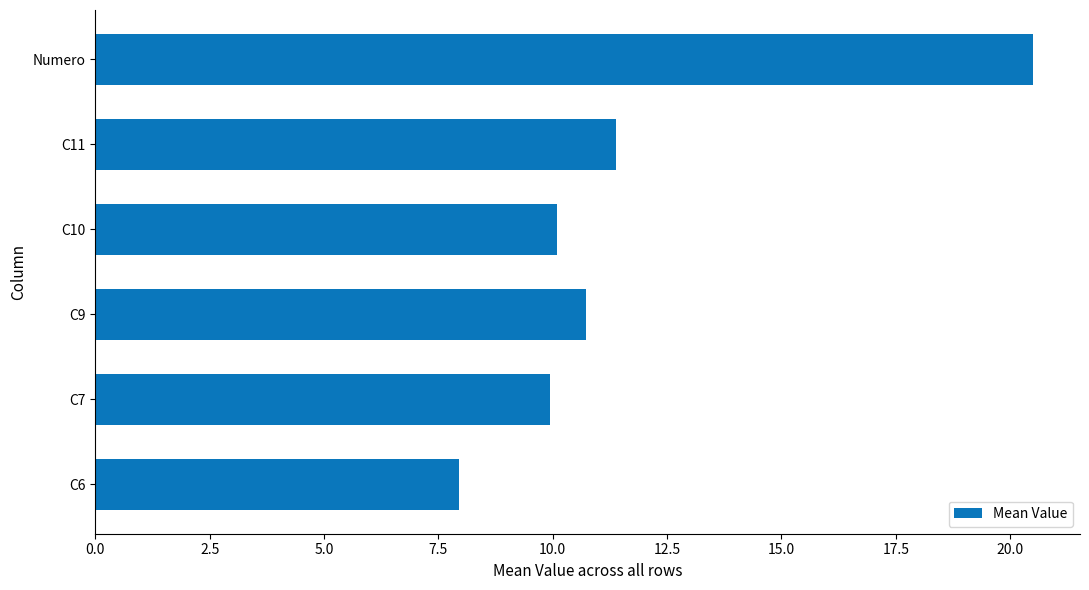

At which category does the chart reach its peak across all series?

Numero